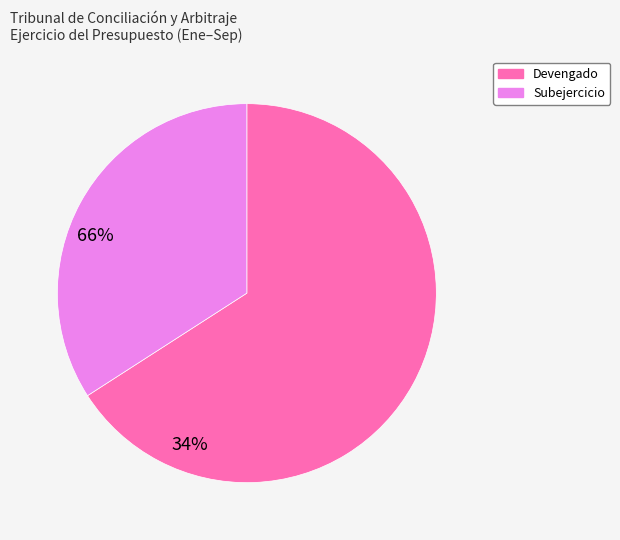

Which slice is the largest?

Devengado